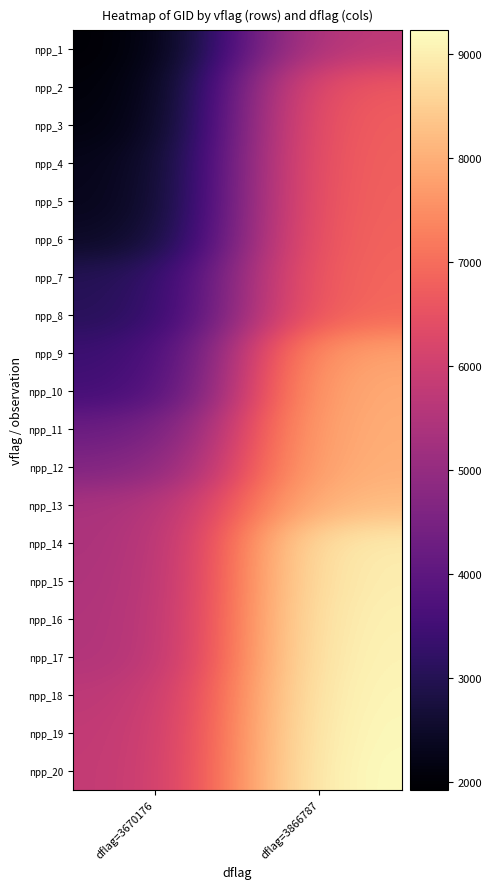

What is the spread (max minus min) of values at dflag=3670176?

3825